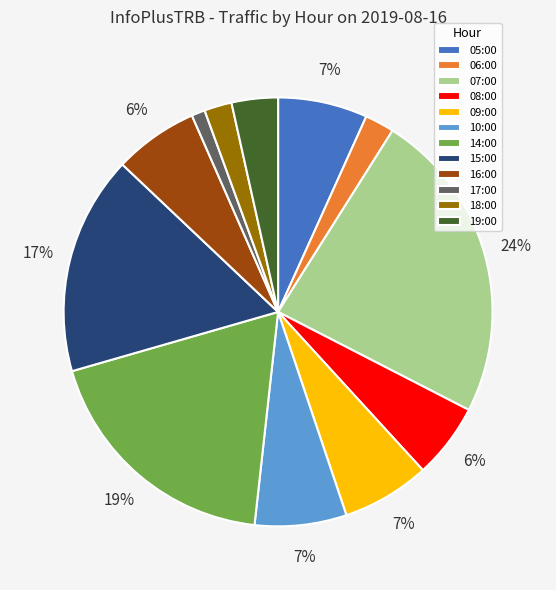

Does 06:00 represent more than half of the total?

No